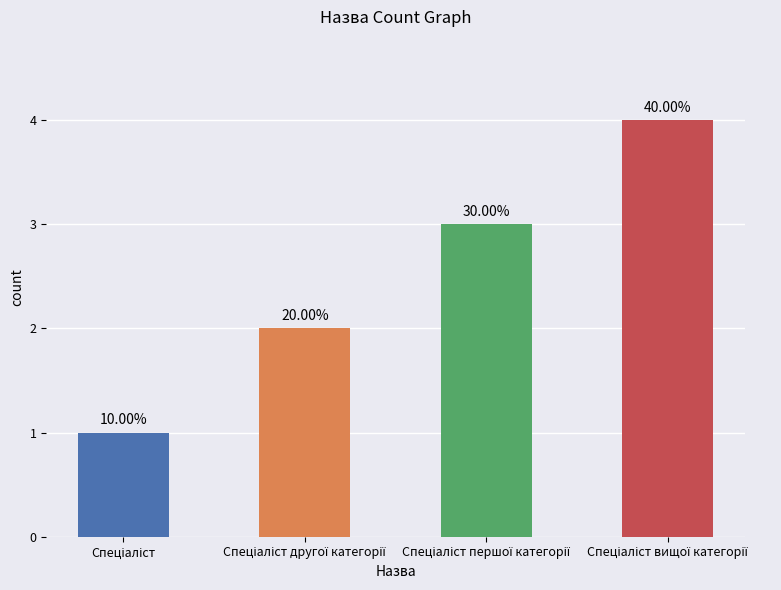

The chart shows a value of 3 at Спеціаліст першої категорії. True or false?

True